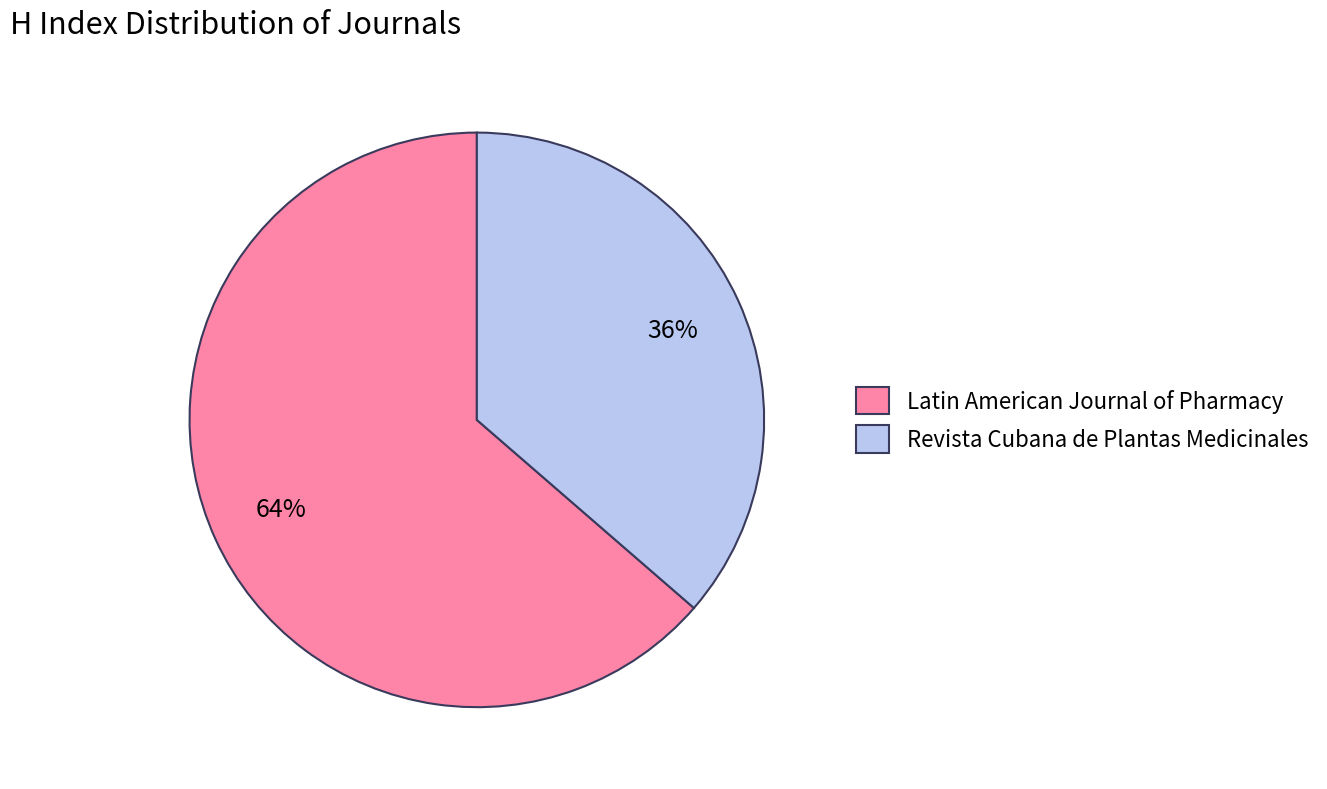

To the nearest percent, what percentage of the pie is Latin American Journal of Pharmacy?

64%